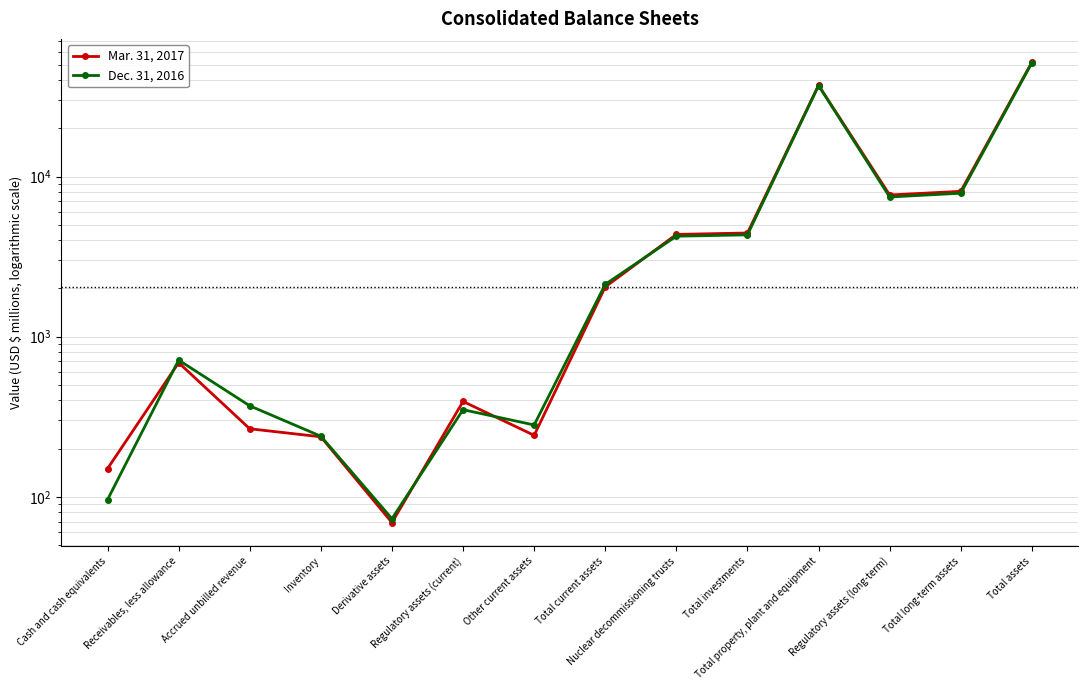

What are all the series names shown in the legend?

Mar. 31, 2017, Dec. 31, 2016